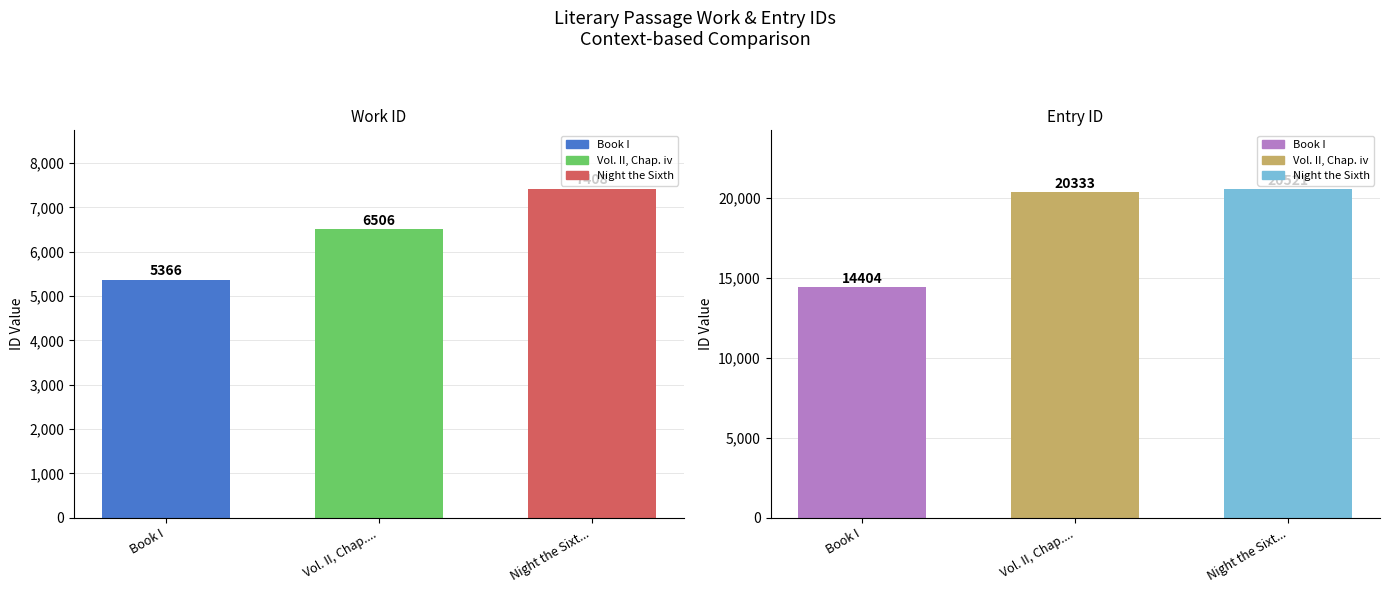

Reading right to left, extract all data points from this chart.

work_id: Night the Sixth=7408	Vol. II, Chap. iv=6506	Book I=5366
id: Night the Sixth=20521	Vol. II, Chap. iv=20333	Book I=14404